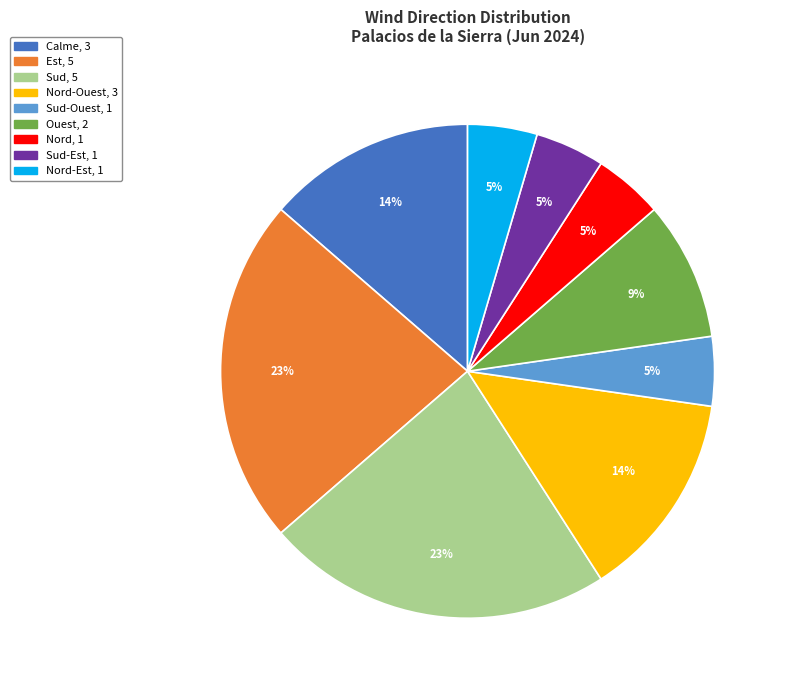

To the nearest percent, what portion does Sud-Ouest, 1 represent?

5%